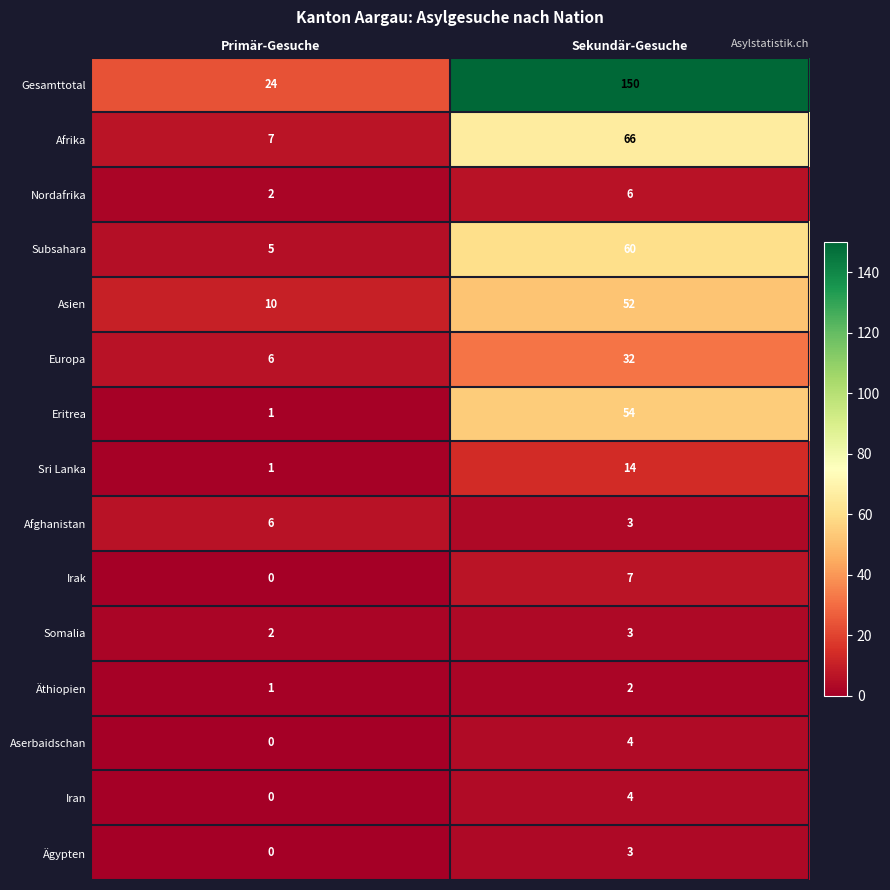

What is the sum of the Äthiopien values at Sekundär-Gesuche and Primär-Gesuche?

3